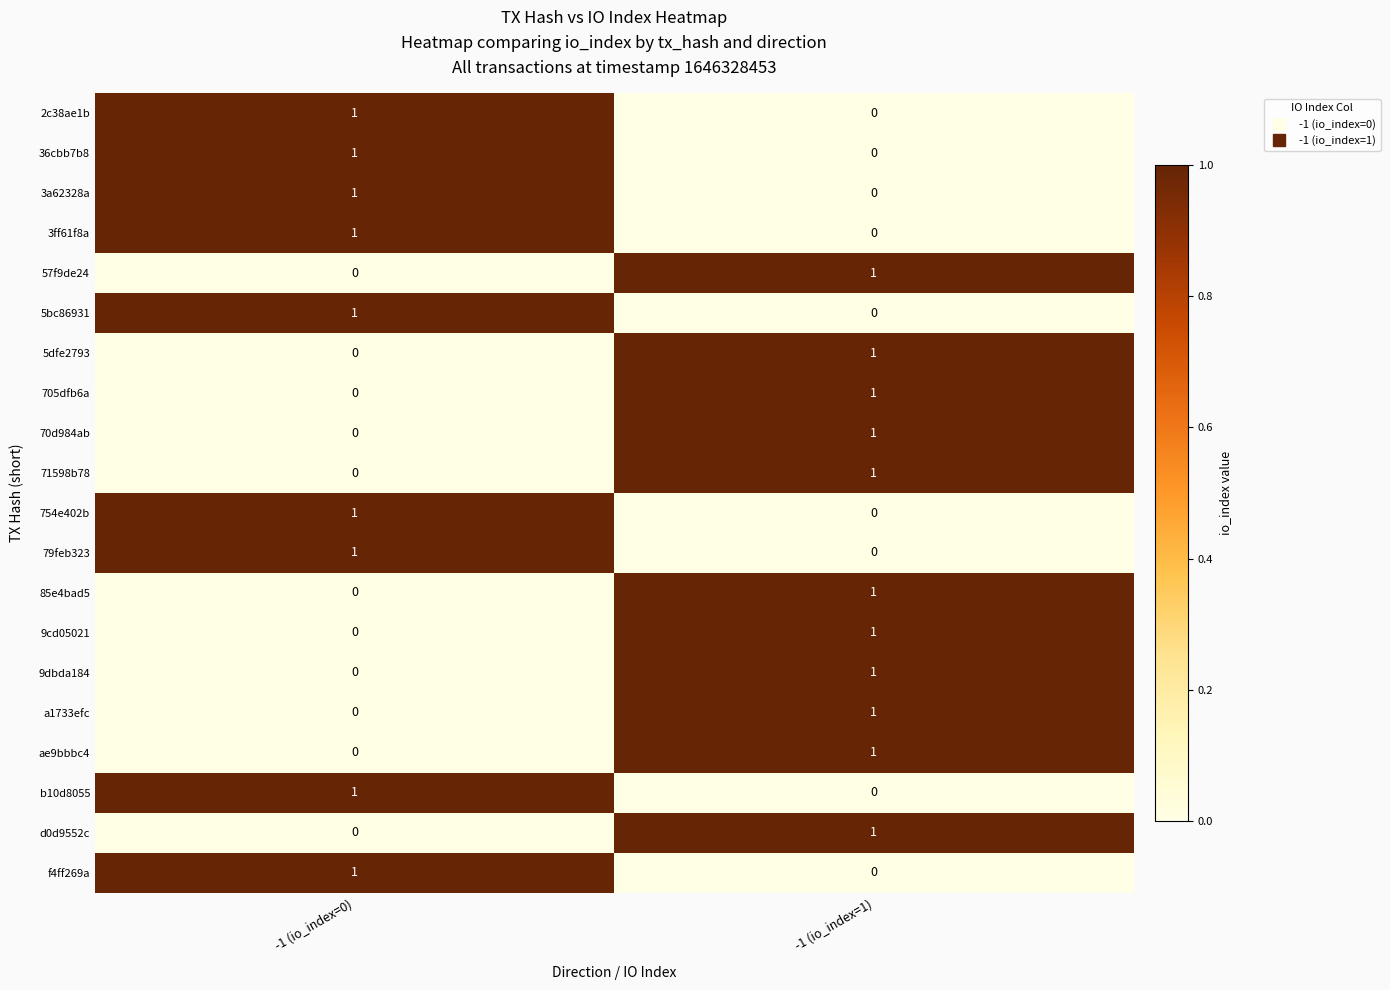

The f4ff269a series shows 1 at -1 (io_index=0). True or false?

True